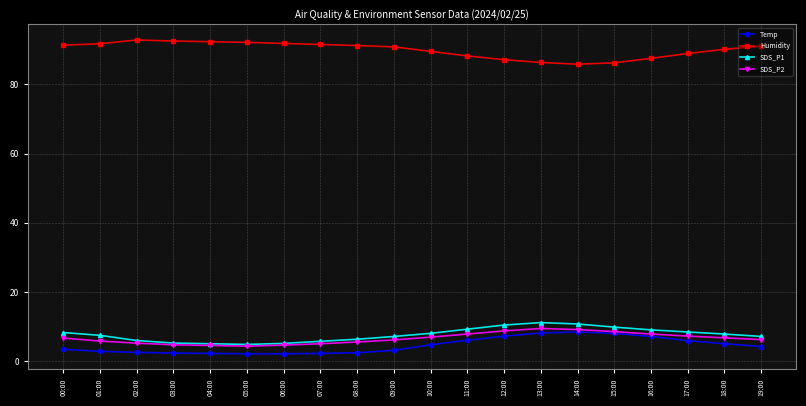

What is the spread (max minus min) of values at 14:00?

77.3